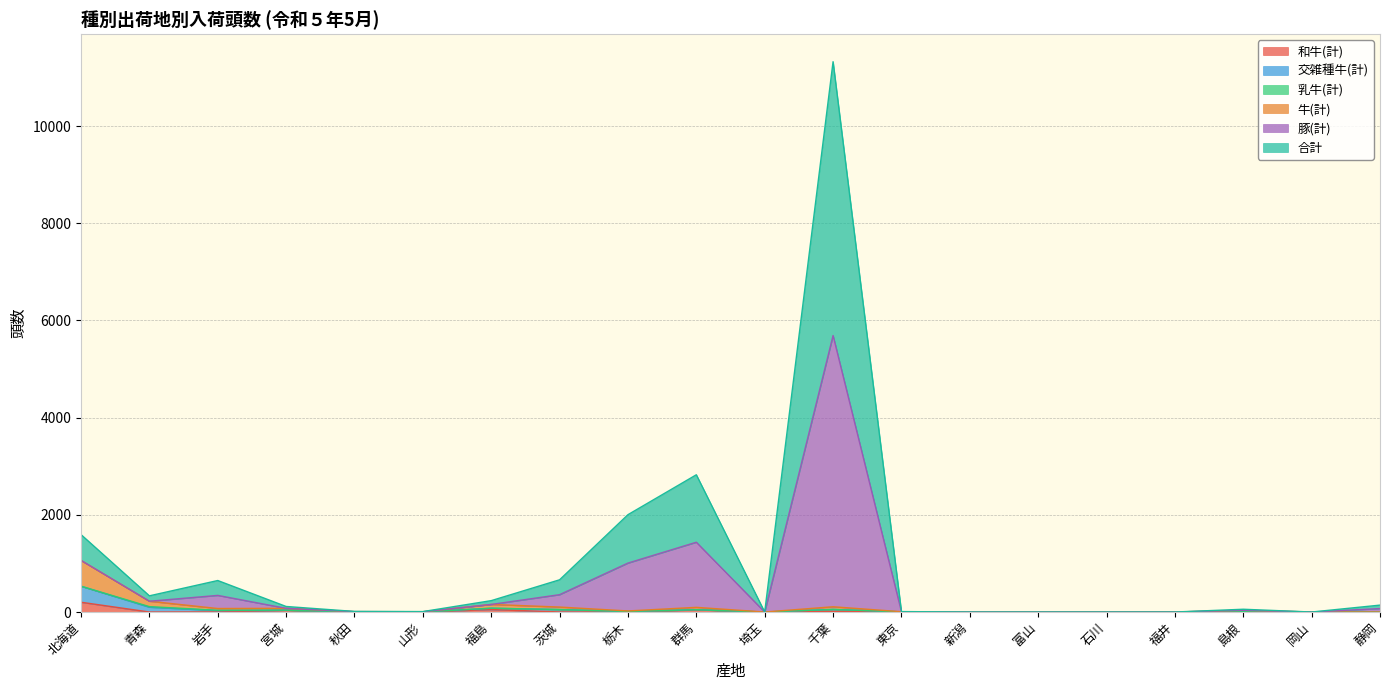

At which category does 交雑種牛(計) reach its first local peak?

宮城